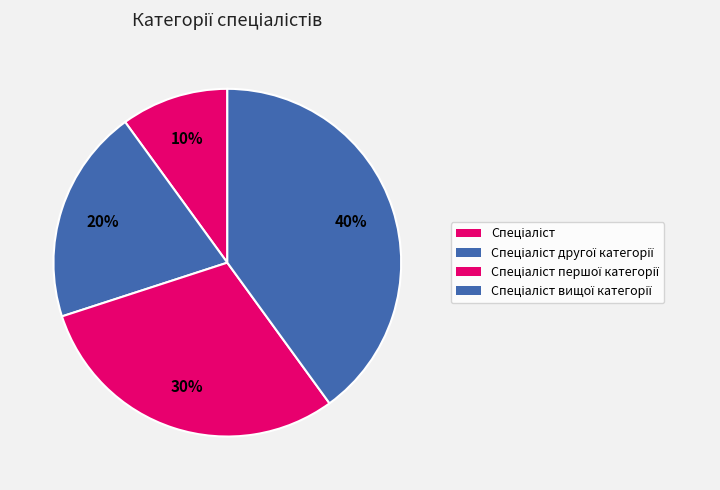

How many slices are in this pie chart?

4